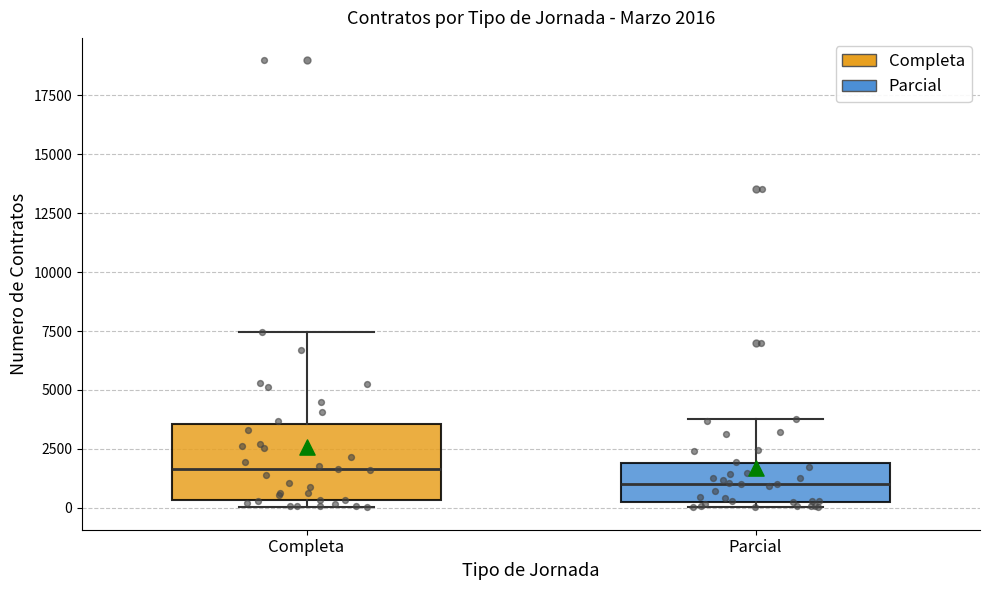

Which box has the highest median line?

Completa